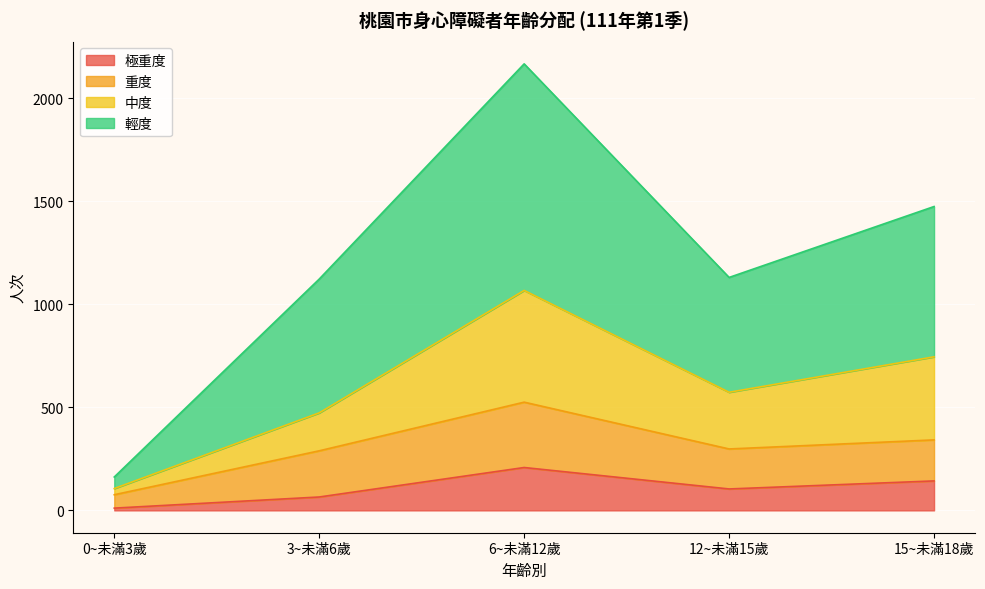

At which category is the sum across all series the highest?

6~未滿12歲